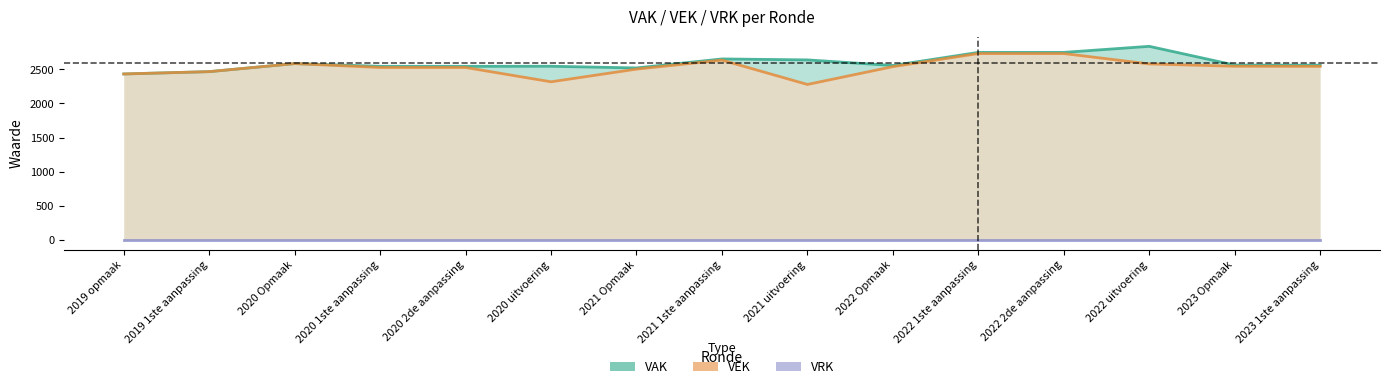

True or false: VAK and VEK cross at least once.

False